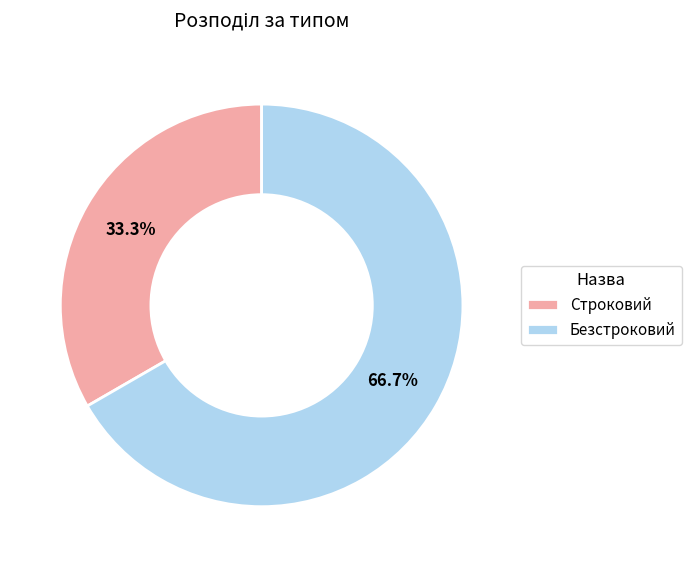

Do Безстроковий and Строковий together represent more than half of the pie?

Yes